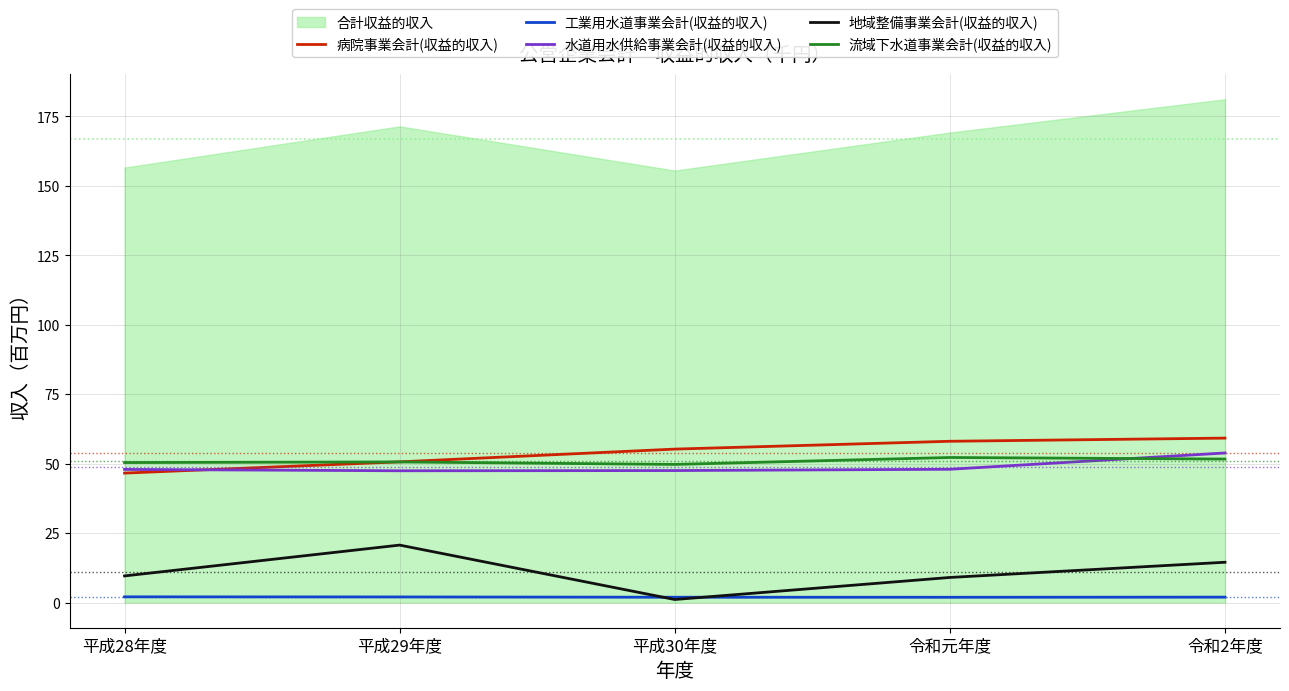

Where is 病院事業会計(収益的収入) nearest to the value 52?

平成29年度